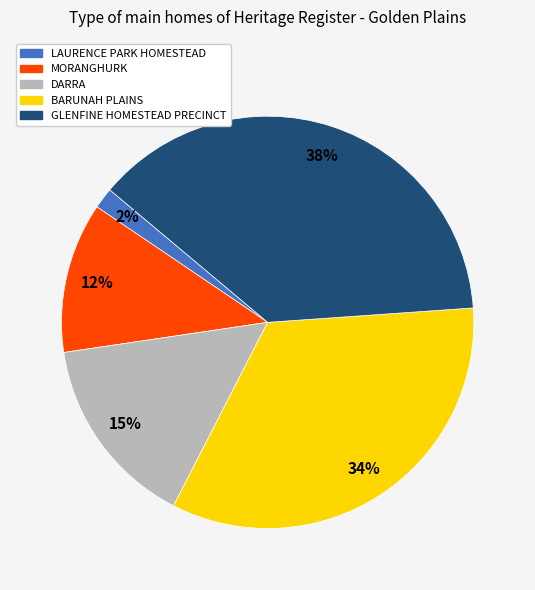

Rank the categories by value from highest to lowest.

GLENFINE HOMESTEAD PRECINCT, BARUNAH PLAINS, DARRA, MORANGHURK, LAURENCE PARK HOMESTEAD